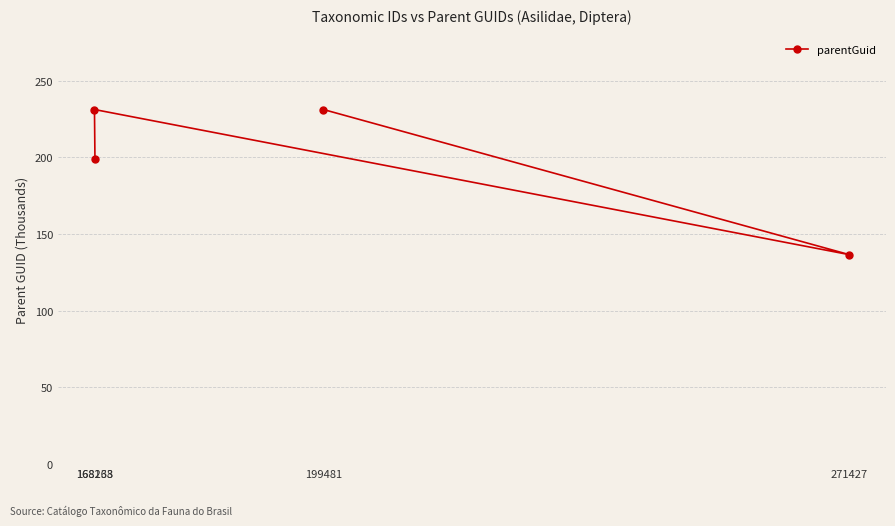

True or false: the data shows 199125 at 168233.

True